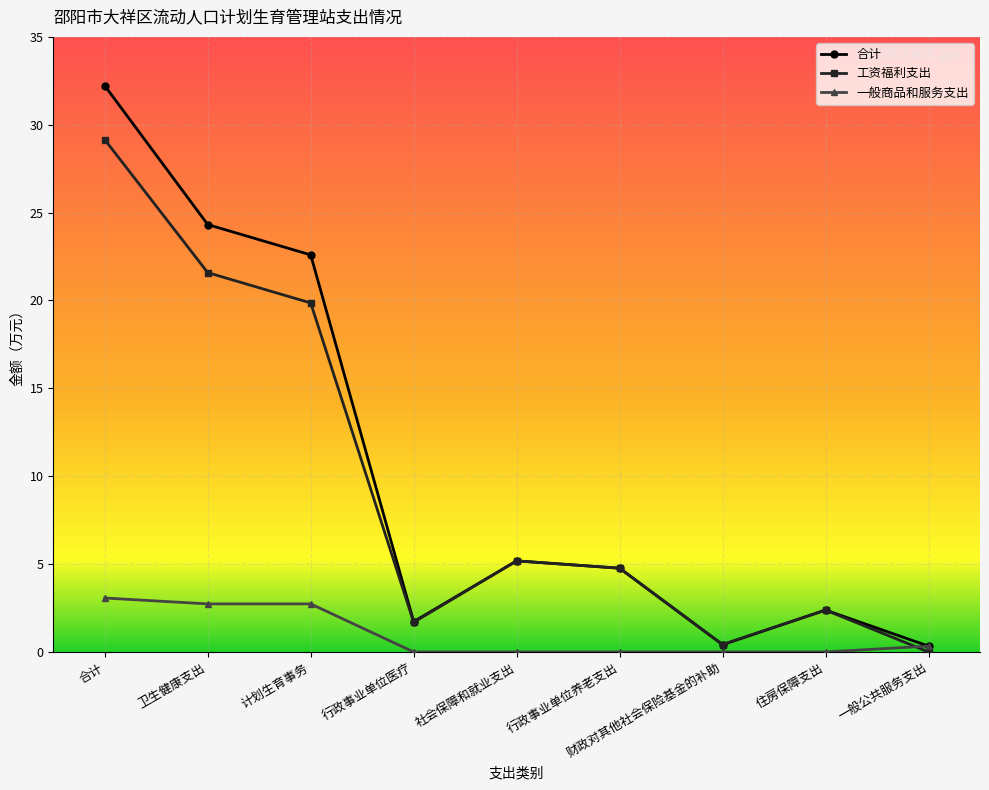

What is the total value across all series at 合计?

64.4